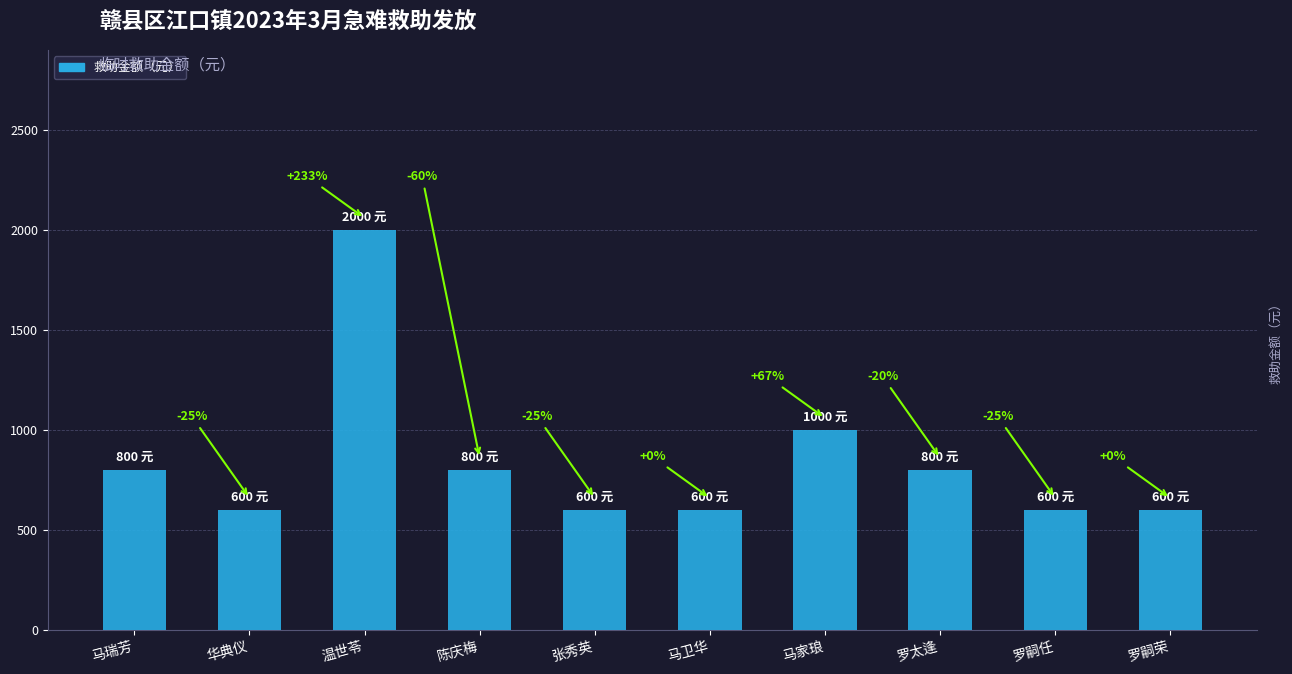

How many bars are there in total?

10